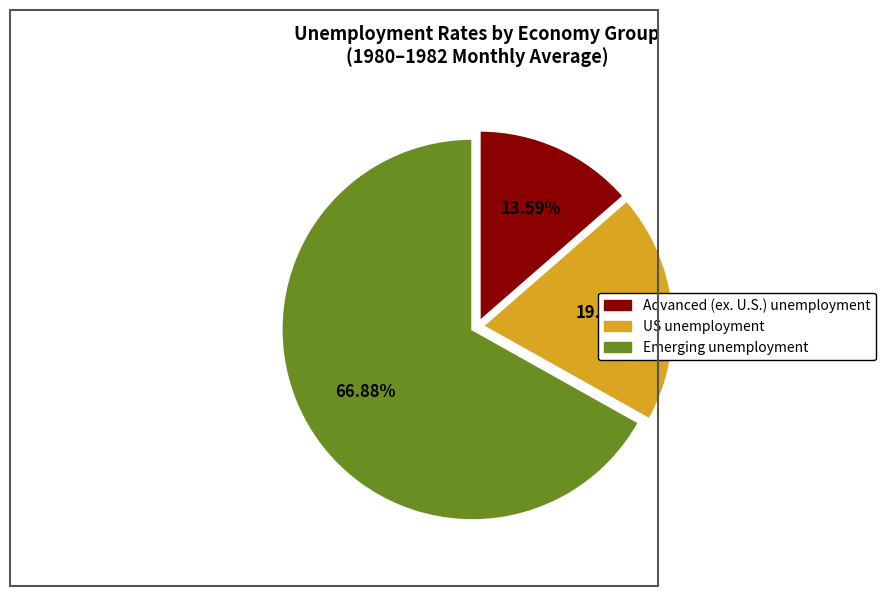

Rank the categories by value from lowest to highest.

Advanced (ex. U.S.), US, Emerging